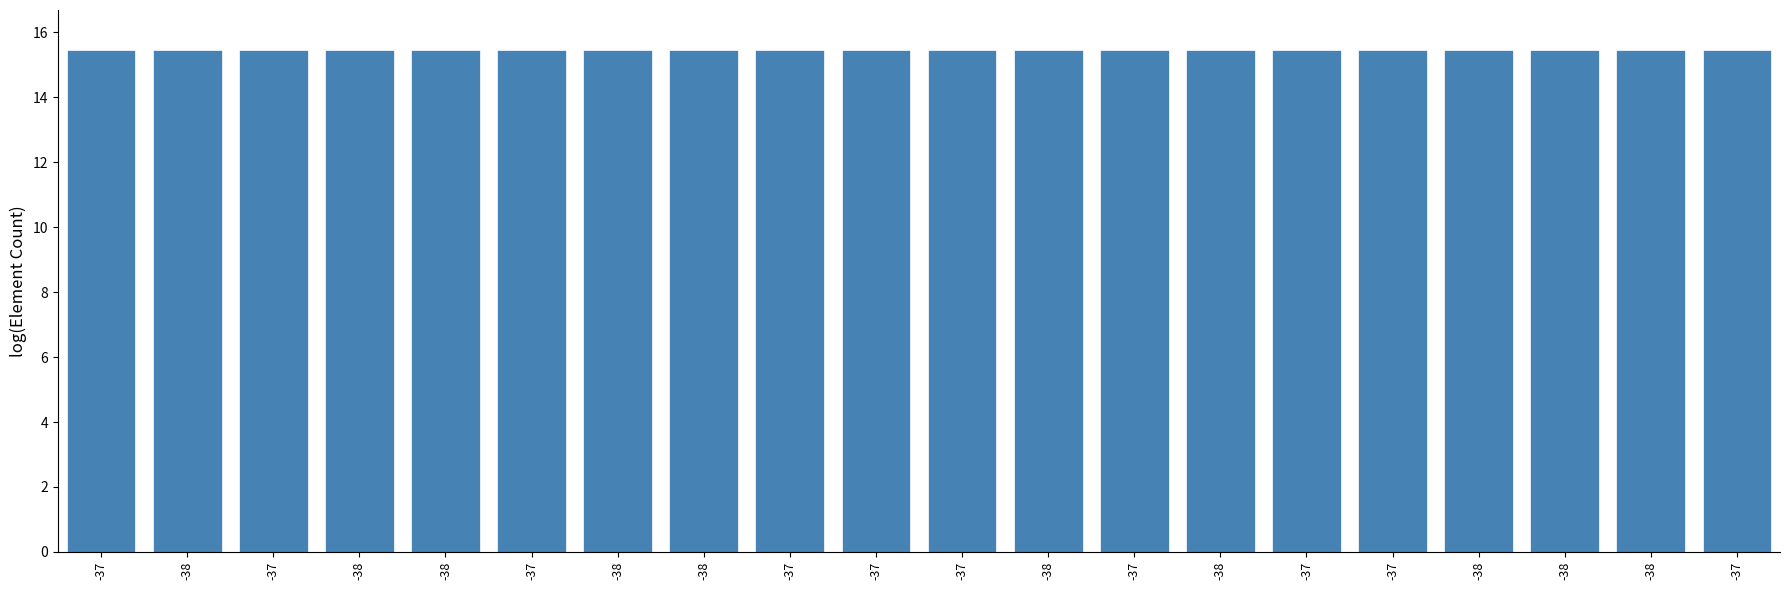

Reading left to right, what are all the values shown in this chart?

15.5	15.5	15.5	15.5	15.5	15.4	15.4	15.4	15.4	15.4	15.4	15.4	15.4	15.4	15.4	15.4	15.4	15.4	15.4	15.4